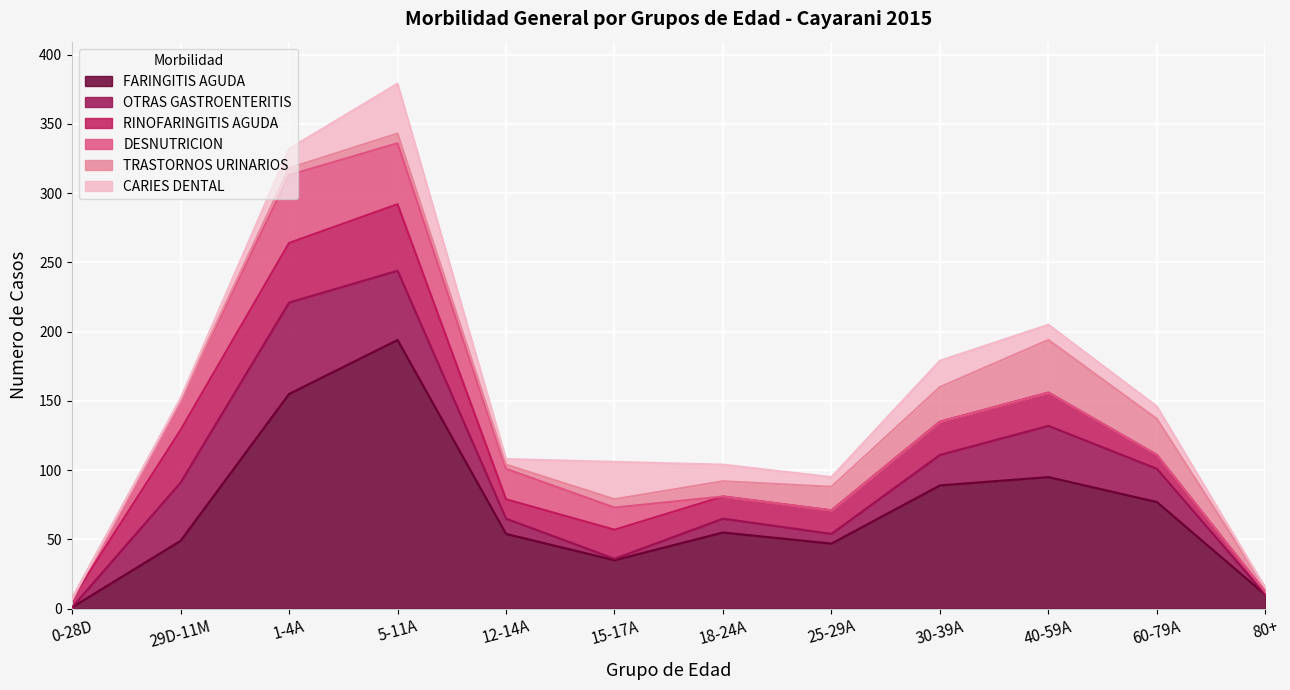

What is the average value of the RINOFARINGITIS AGUDA series?

22